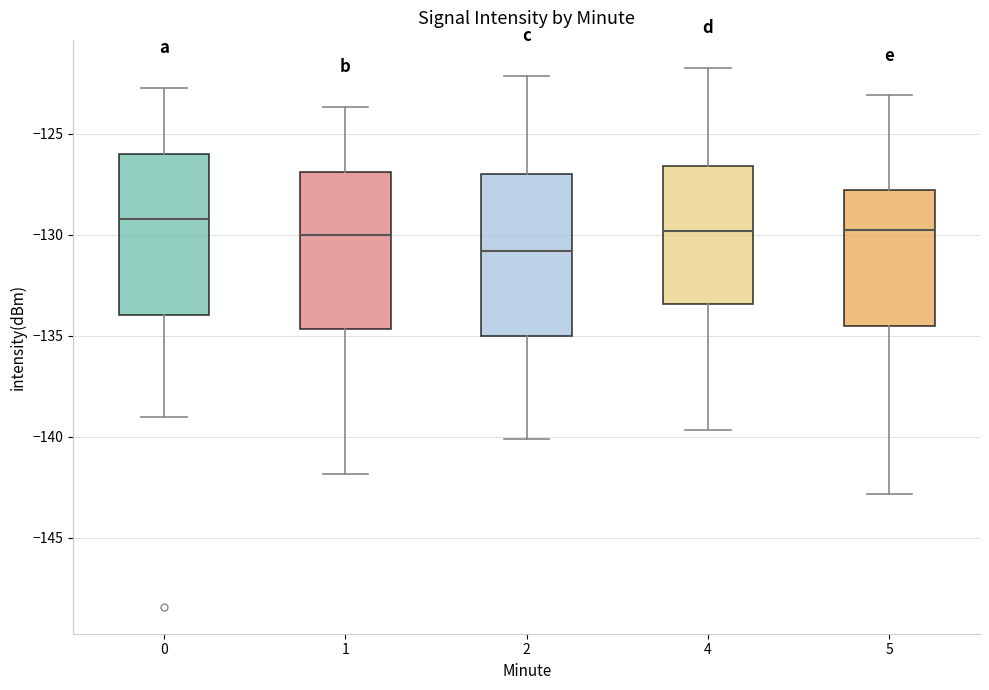

Reading left to right, transcribe this box plot: for each box, give where its median line is, the range the box spans, and where its two whiskers end, as read against the y-axis. The values are not printed on the chart, so give them approximately, as read against the axis.

0: median -129.0, box -134.0 to -126.0, whiskers -139.0 to -122.5
1: median -130.0, box -134.5 to -127.0, whiskers -142.0 to -123.5
2: median -131.0, box -135.0 to -127.0, whiskers -140.0 to -122.0
4: median -130.0, box -133.5 to -126.5, whiskers -139.5 to -121.5
5: median -130.0, box -134.5 to -128.0, whiskers -143.0 to -123.0